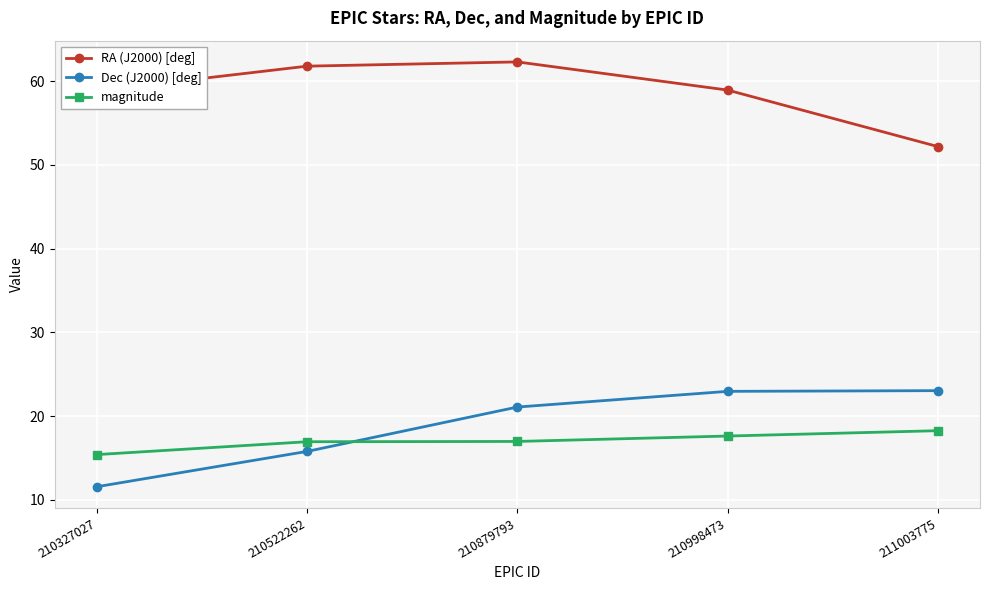

The value of Dec (J2000) [deg] at 210522262 is 24.7. True or false?

False